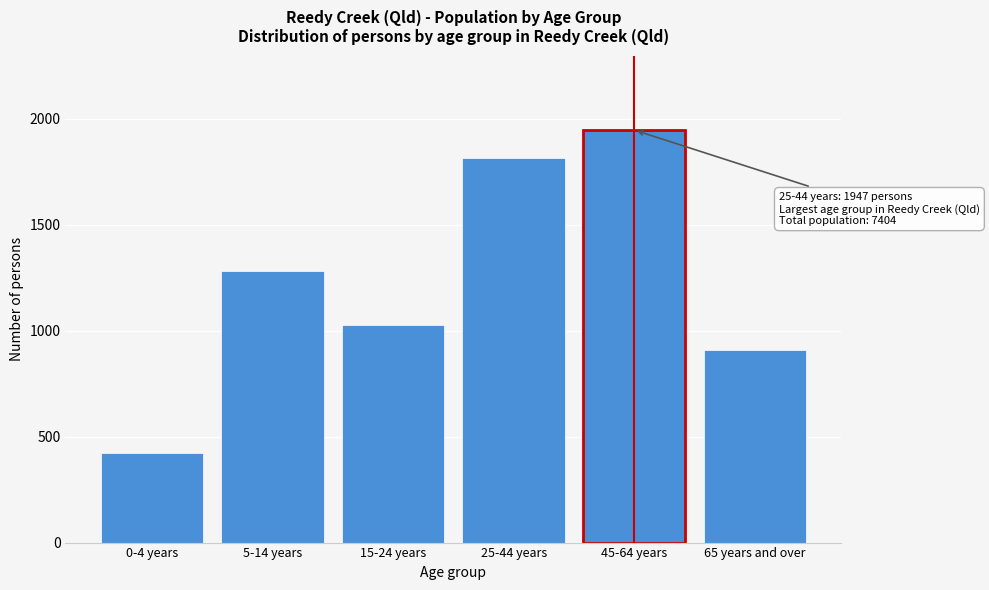

Reading right to left, transcribe all the data shown in this chart.

65 years and over=910	45-64 years=1947	25-44 years=1813	15-24 years=1025	5-14 years=1284	0-4 years=425